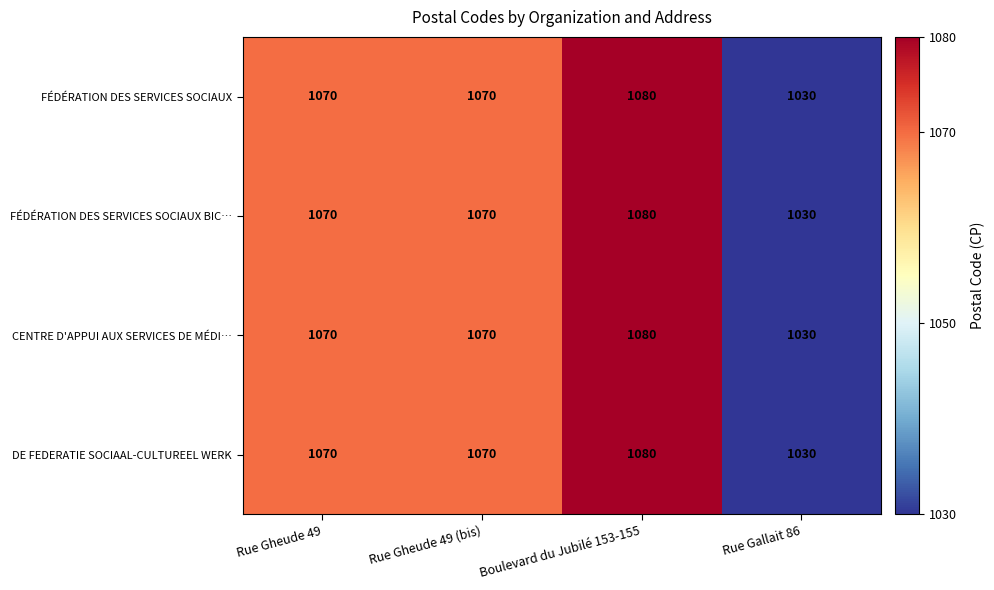

What is the difference between the second highest and minimum values in the FÉDÉRATION DES SERVICES SOCIAUX series?

40